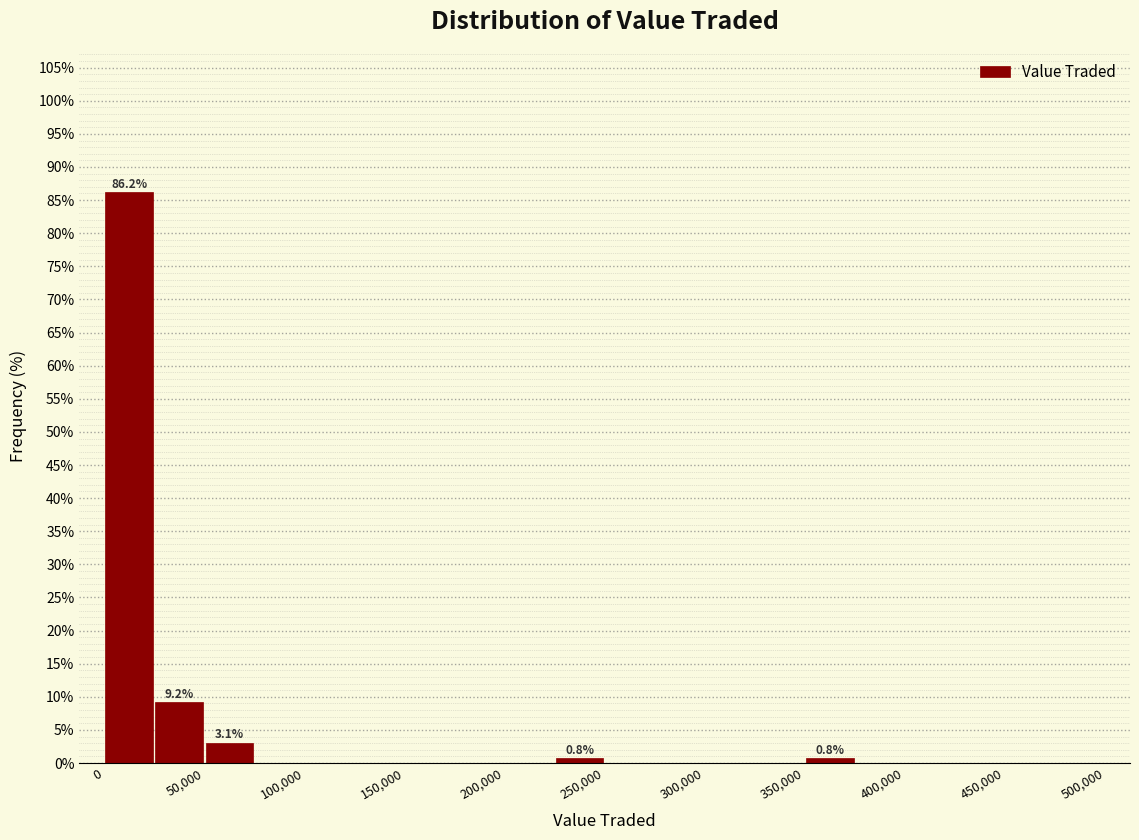

Over which range of the x-axis is the bar tallest?

0 to 25000